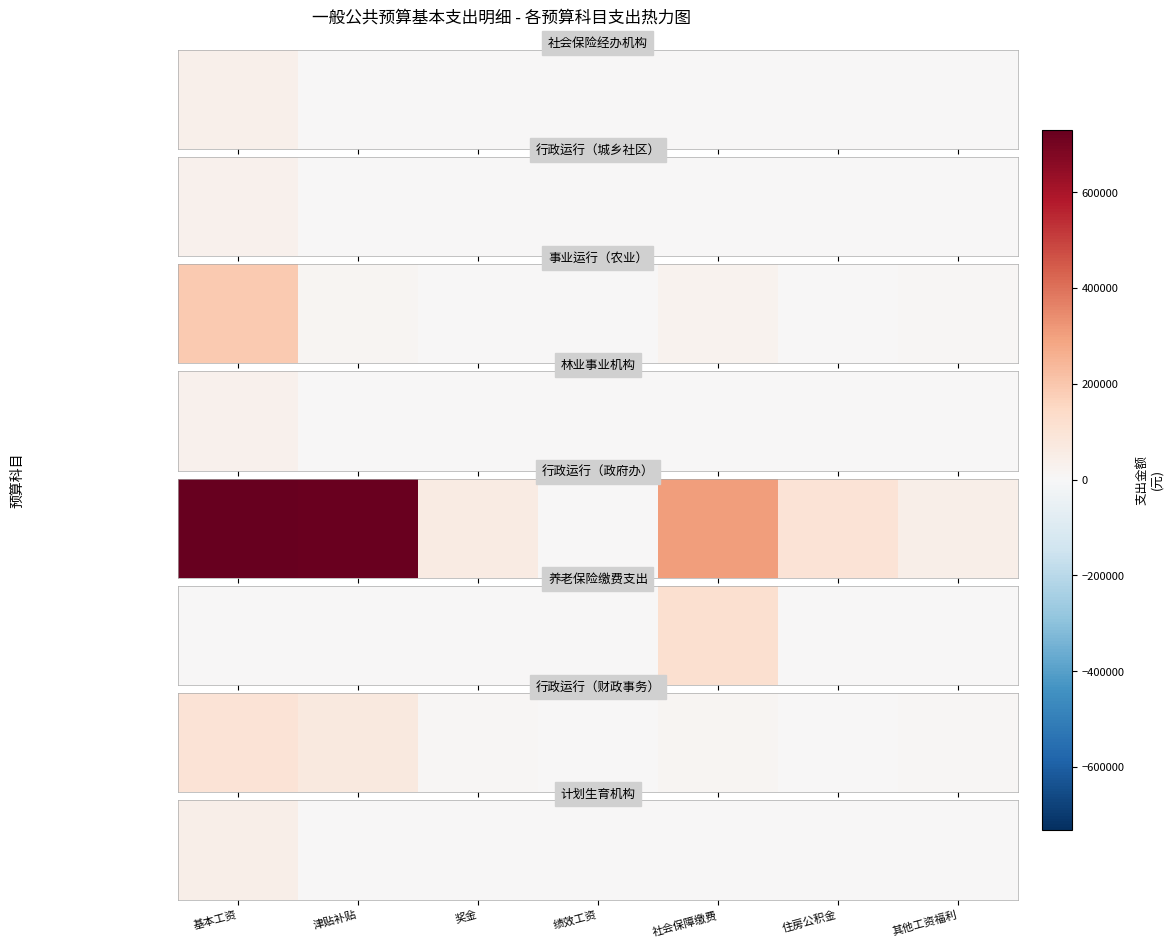

Rank the categories by value from highest to lowest.

基本工资, 社会保障缴费, 其他工资福利, 津贴补贴, 奖金, 绩效工资, 住房公积金